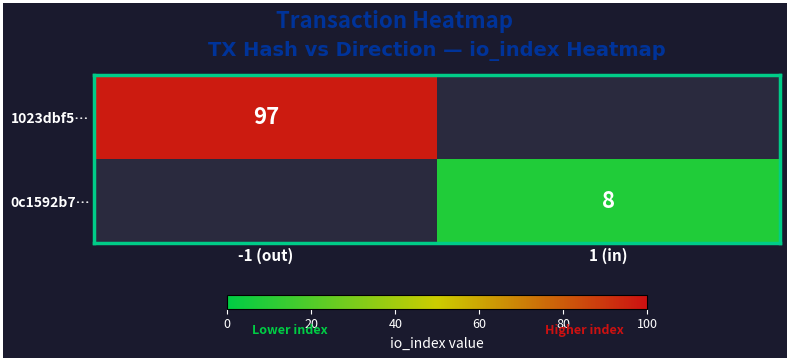

The 1023dbf5… series shows 163 at -1 (out). True or false?

False